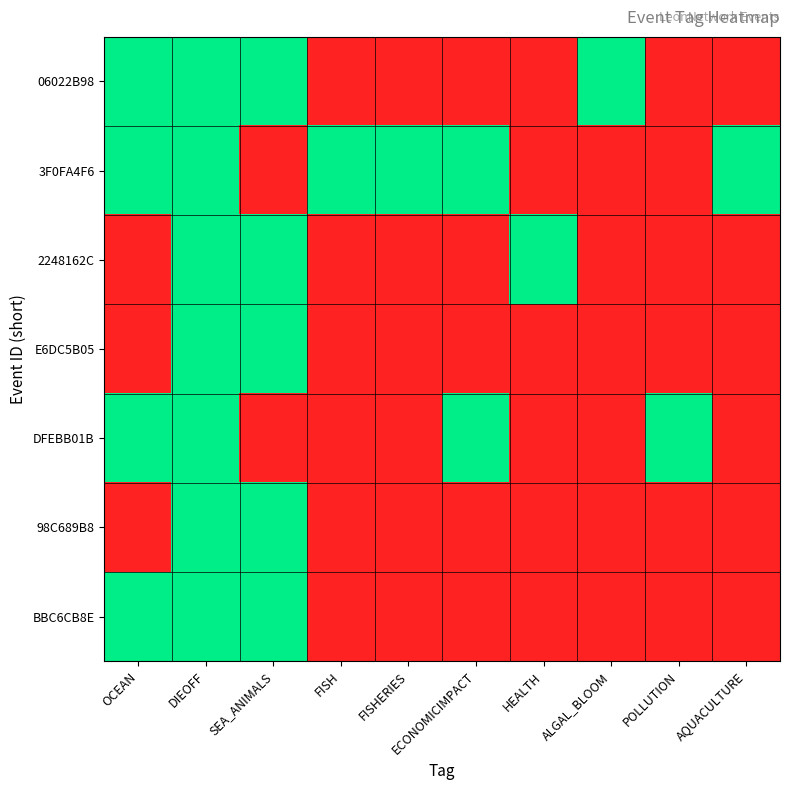

Count the number of data series in this chart.

7